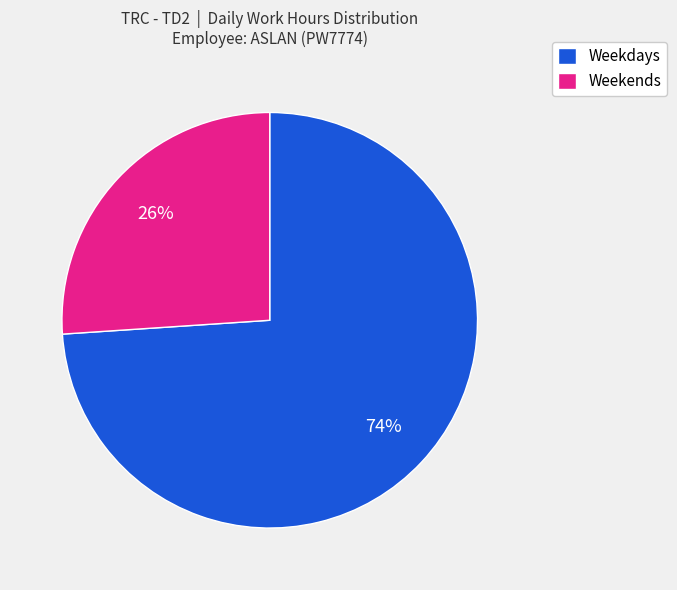

Between Weekdays and Weekends, which is larger?

Weekdays